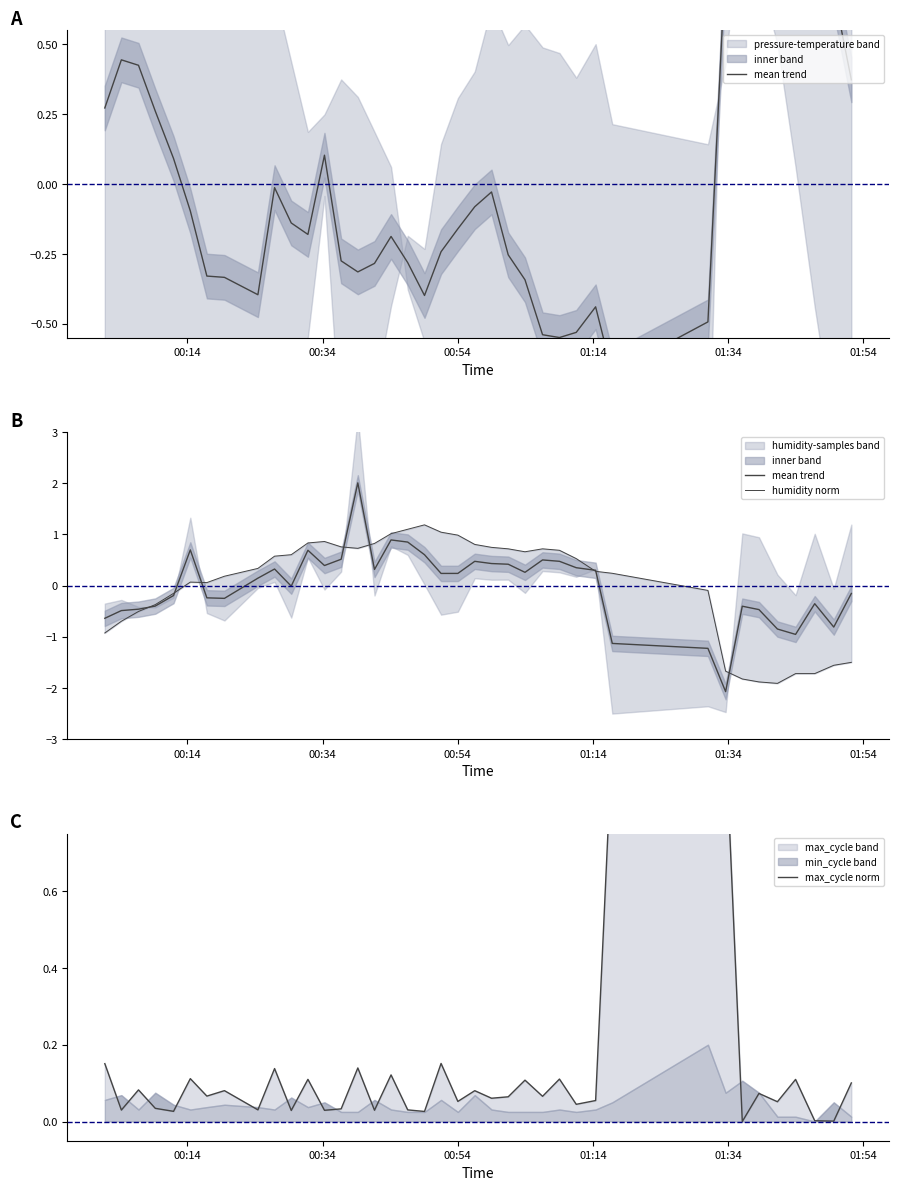

Does the chart have visible grid lines?

No